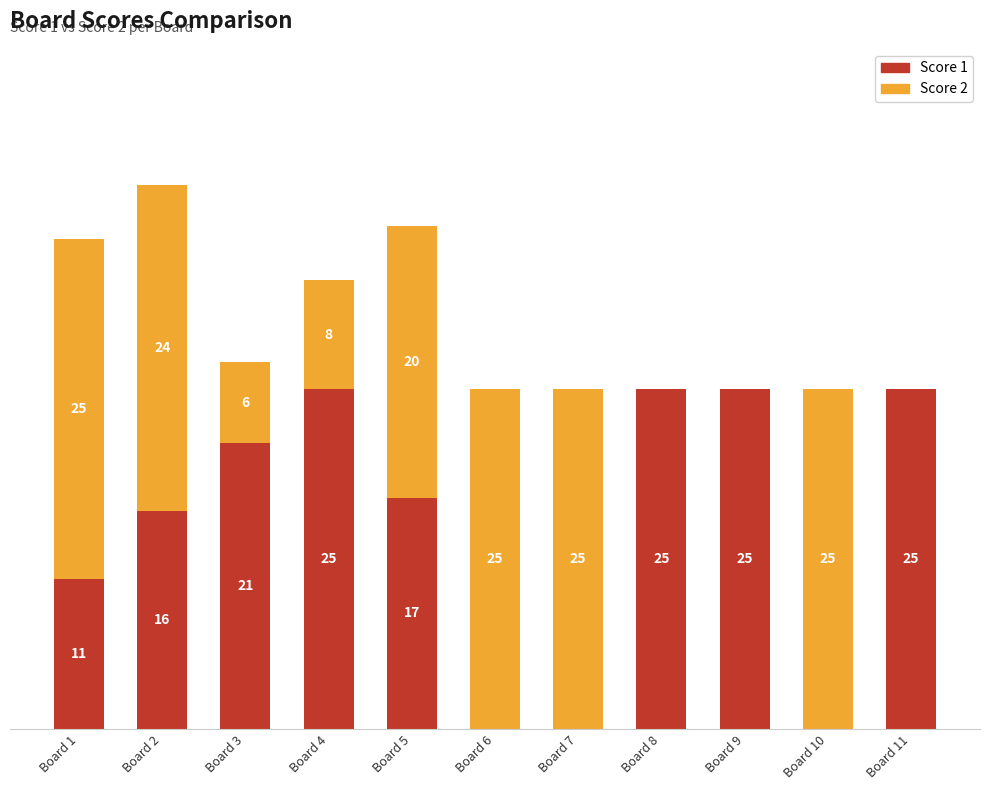

What are all the series names shown in the legend?

Score 1, Score 2